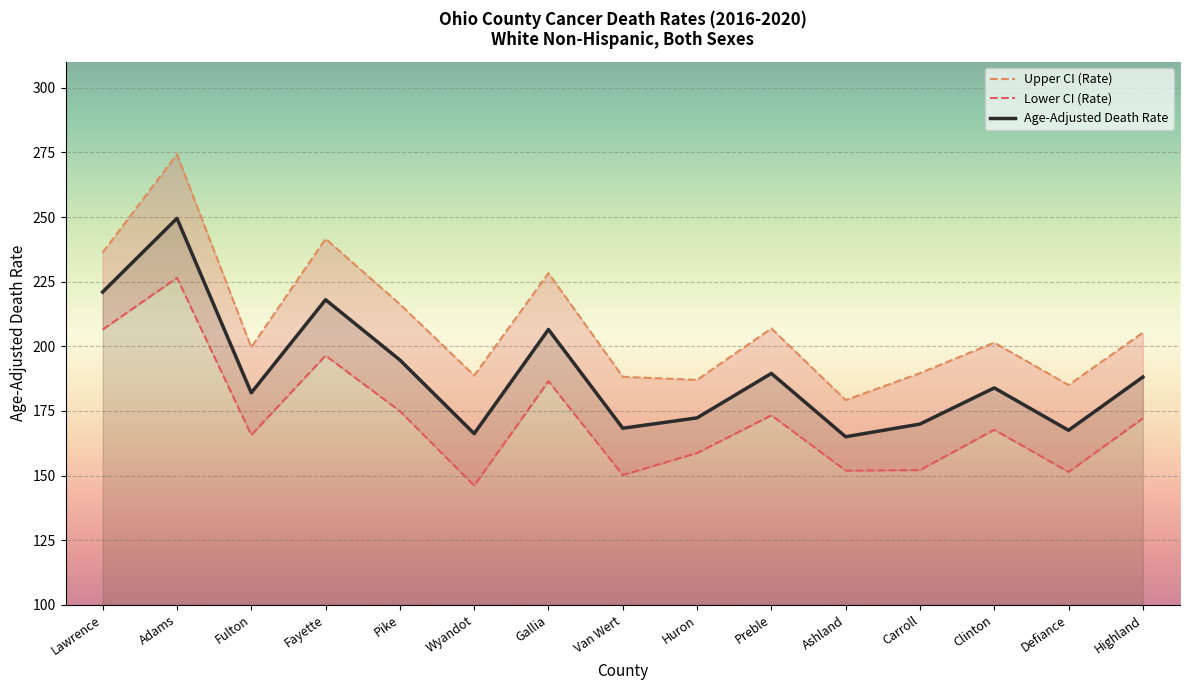

True or false: Lower CI (Rate) and Age-Adjusted Death Rate intersect in this chart.

False